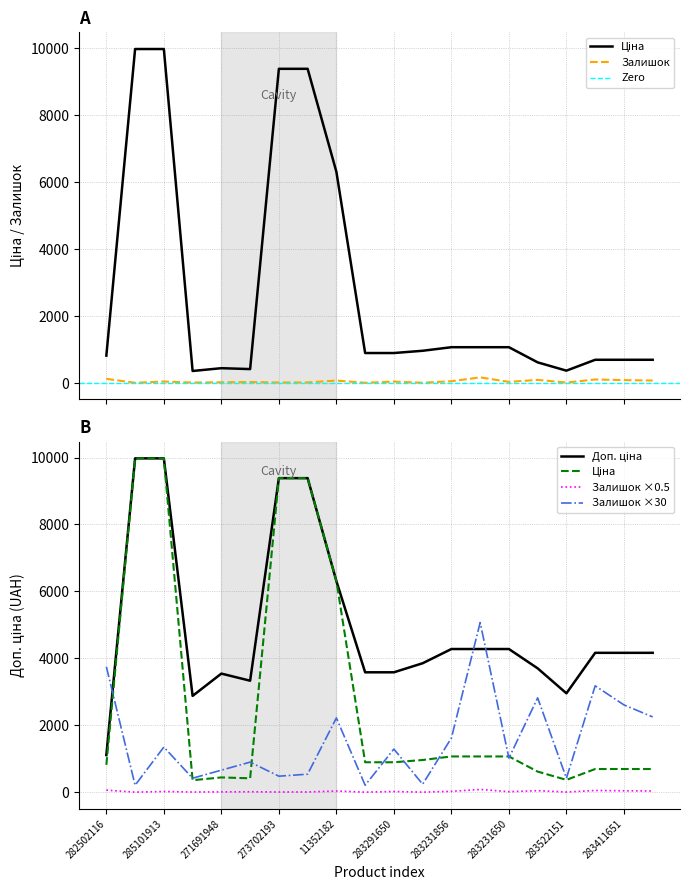

True or false: Доп. ціна has more than 1 points higher than both neighbors.

False